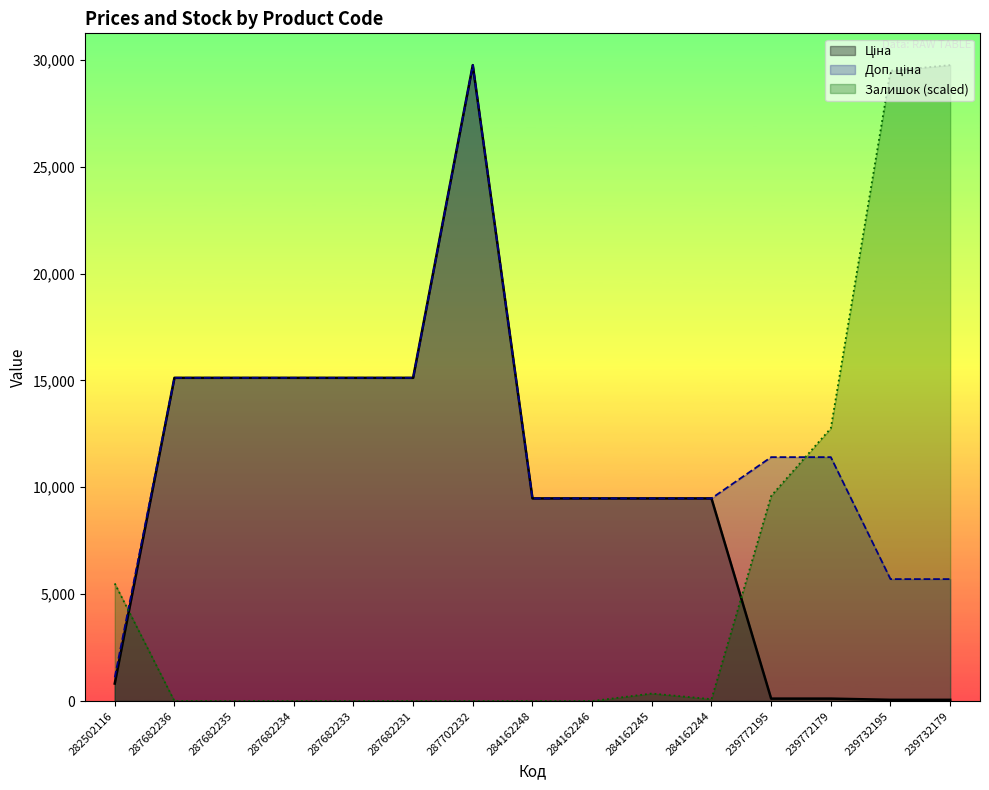

Which has a higher value, 239772195 or 287682231?

287682231